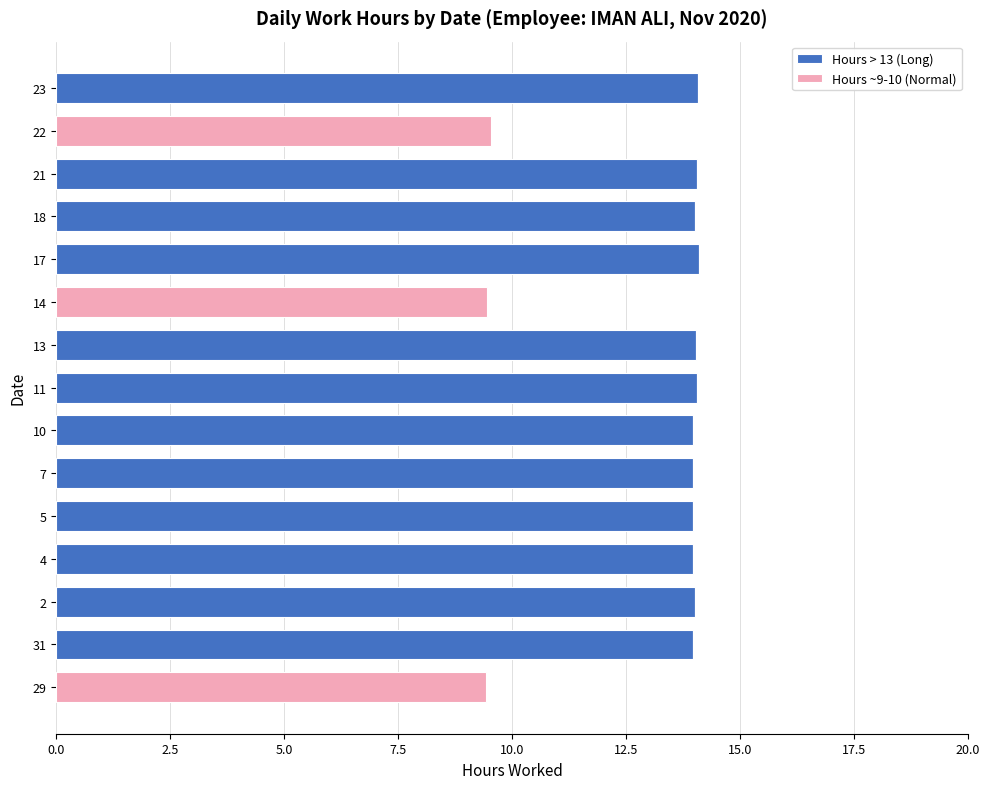

What is the sum of all Hours > 13 (Long) values?

168.2